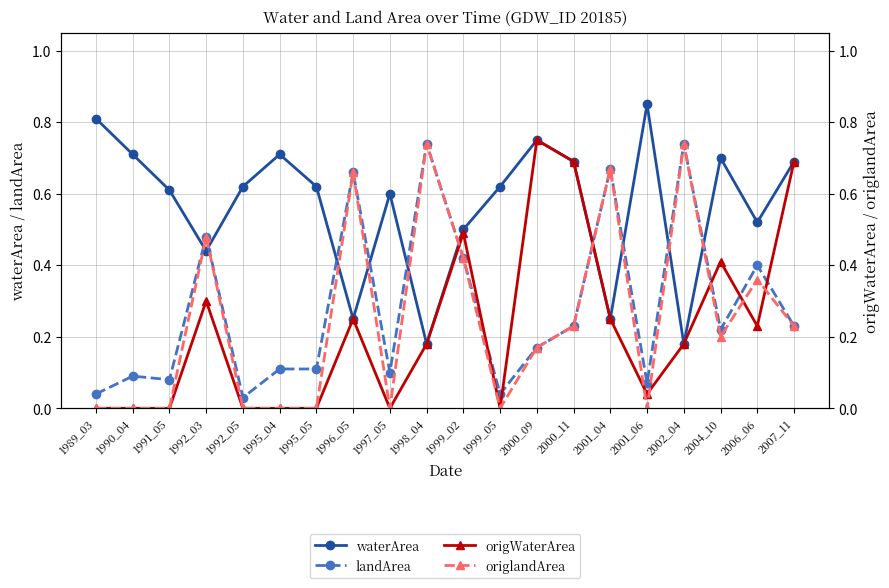

What is the sum of all landArea values?

5.6